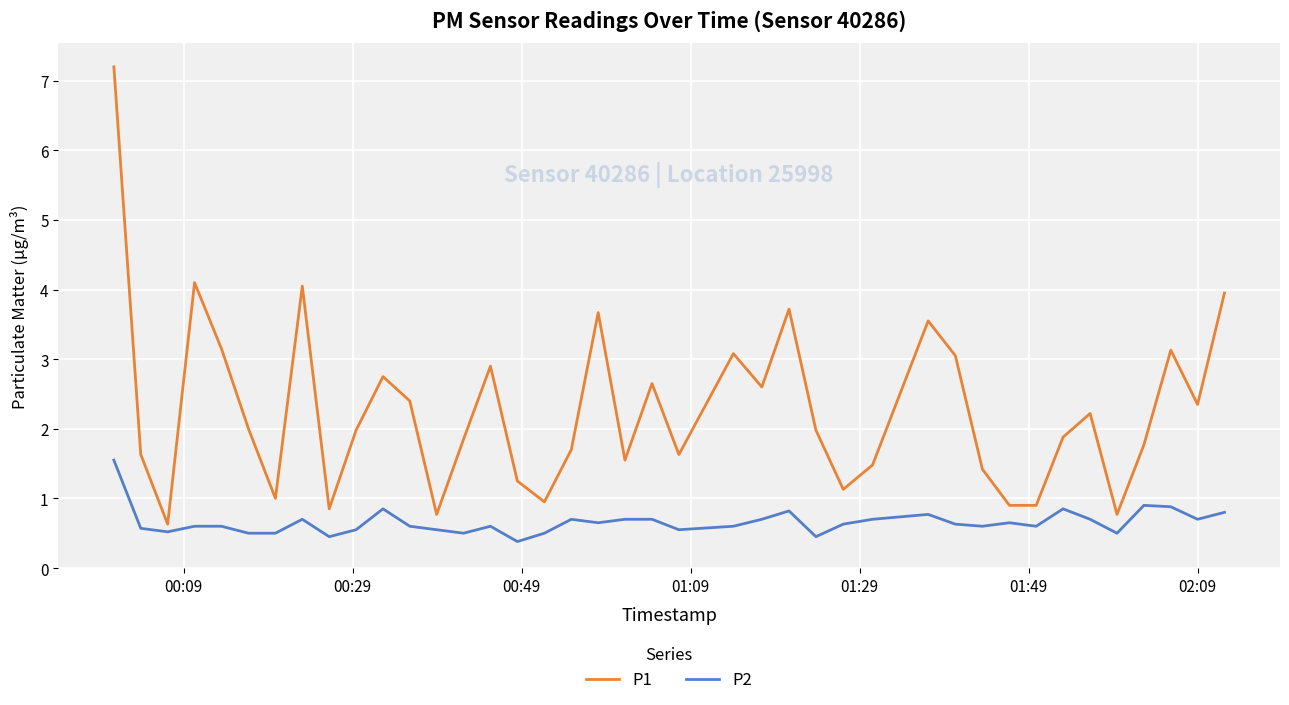

Rank the series by their maximum value, from lowest to highest.

P2, P1